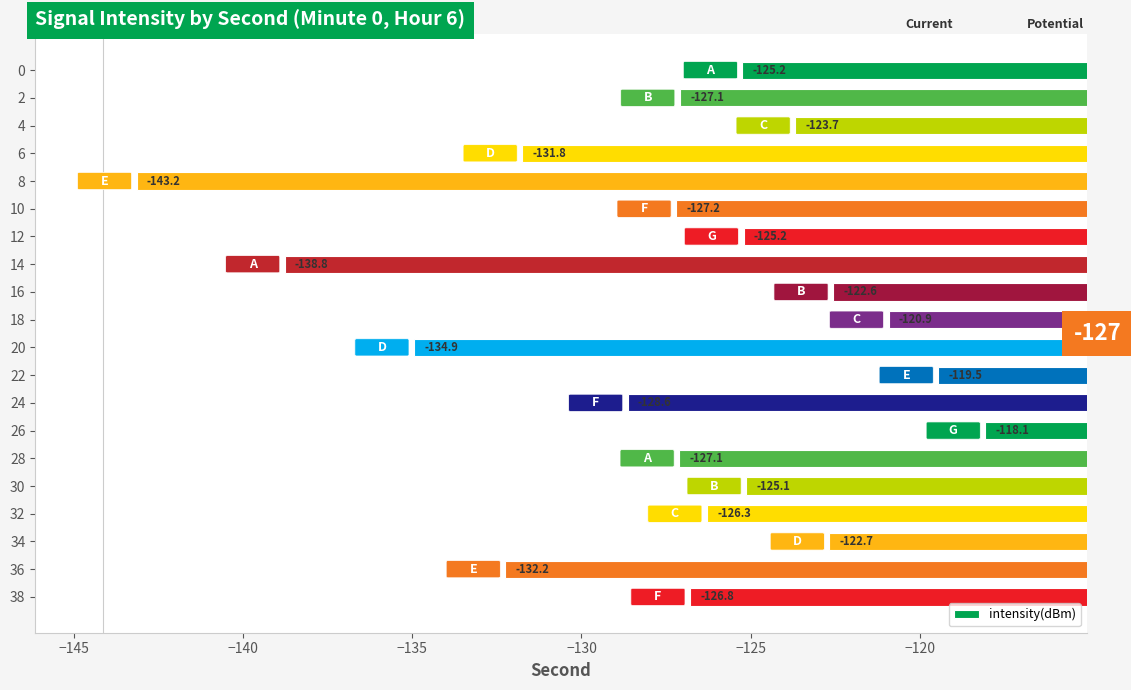

At which label is the value closest to -130?

24